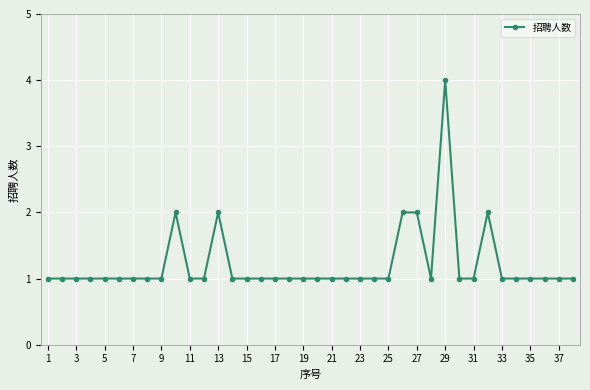

True or false: the data has more than 2 interior local peaks.

True